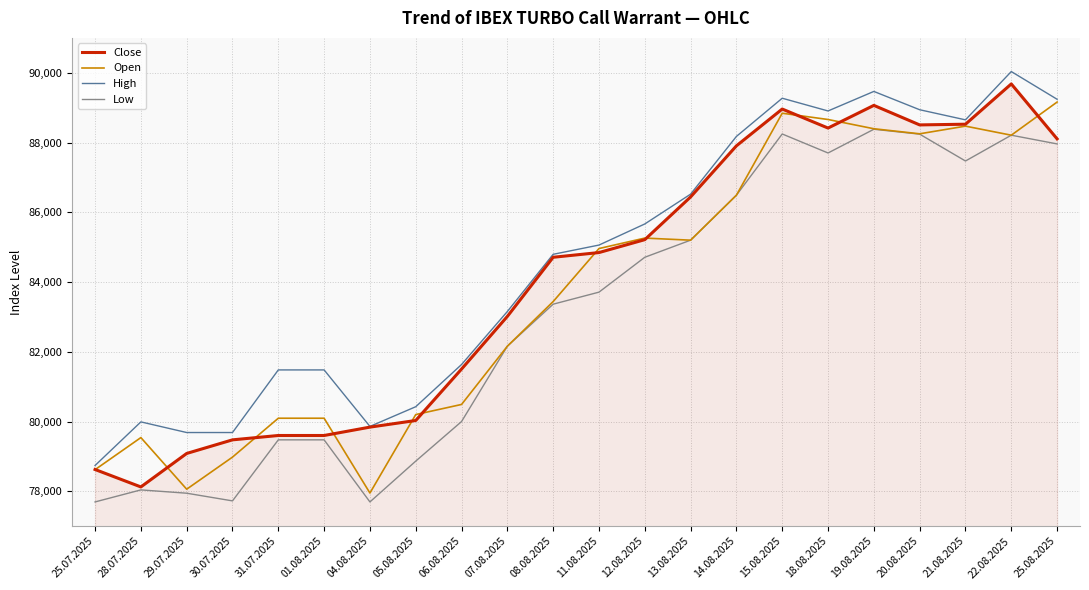

True or false: Low and High cross at least once.

False